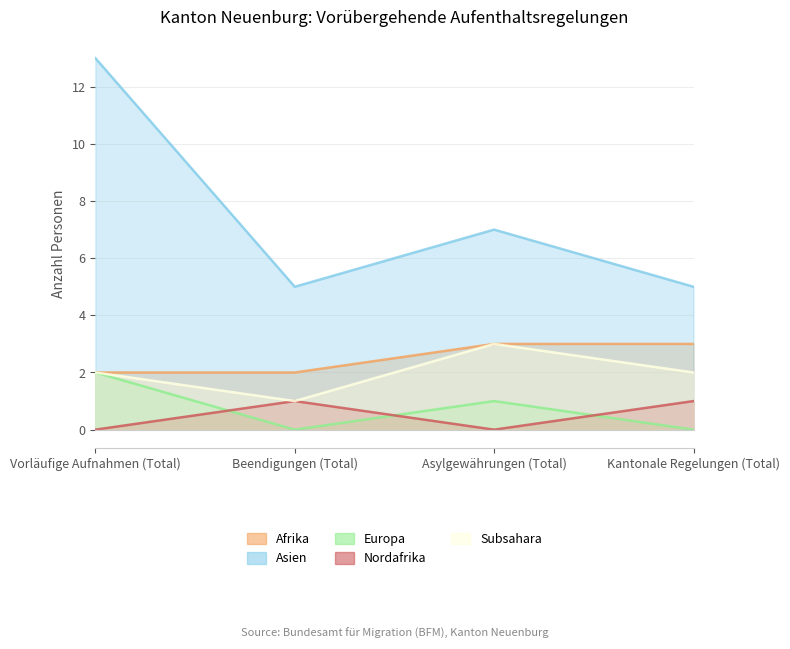

What position from the right is Asylgewährungen (Total)?

2